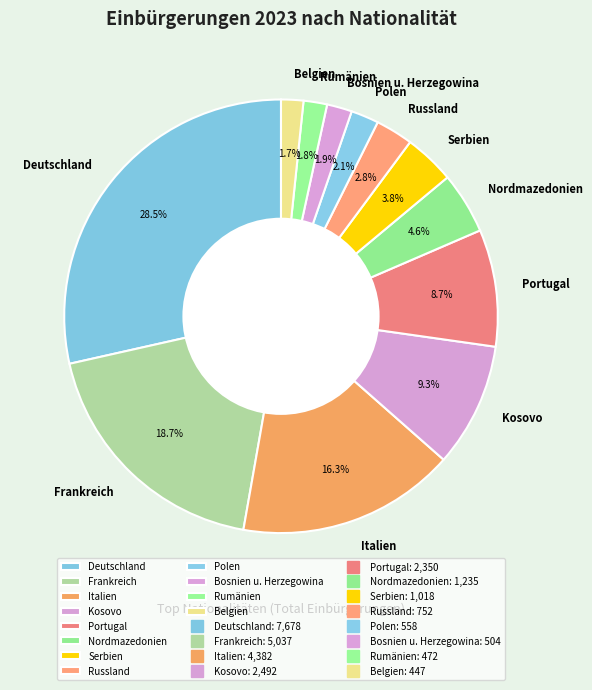

Combined, do Bosnien u. Herzegowina and Portugal account for over 50%?

No